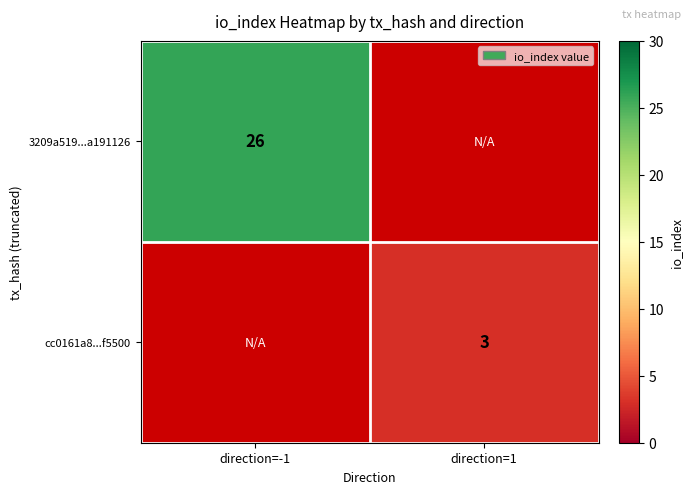

How many series are shown in this chart?

2